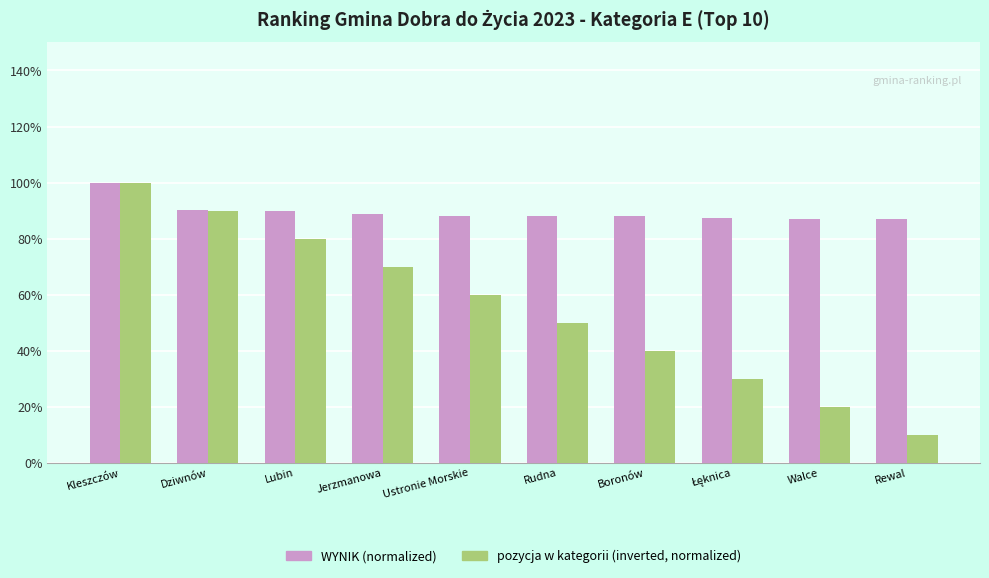

Count the number of data series in this chart.

2